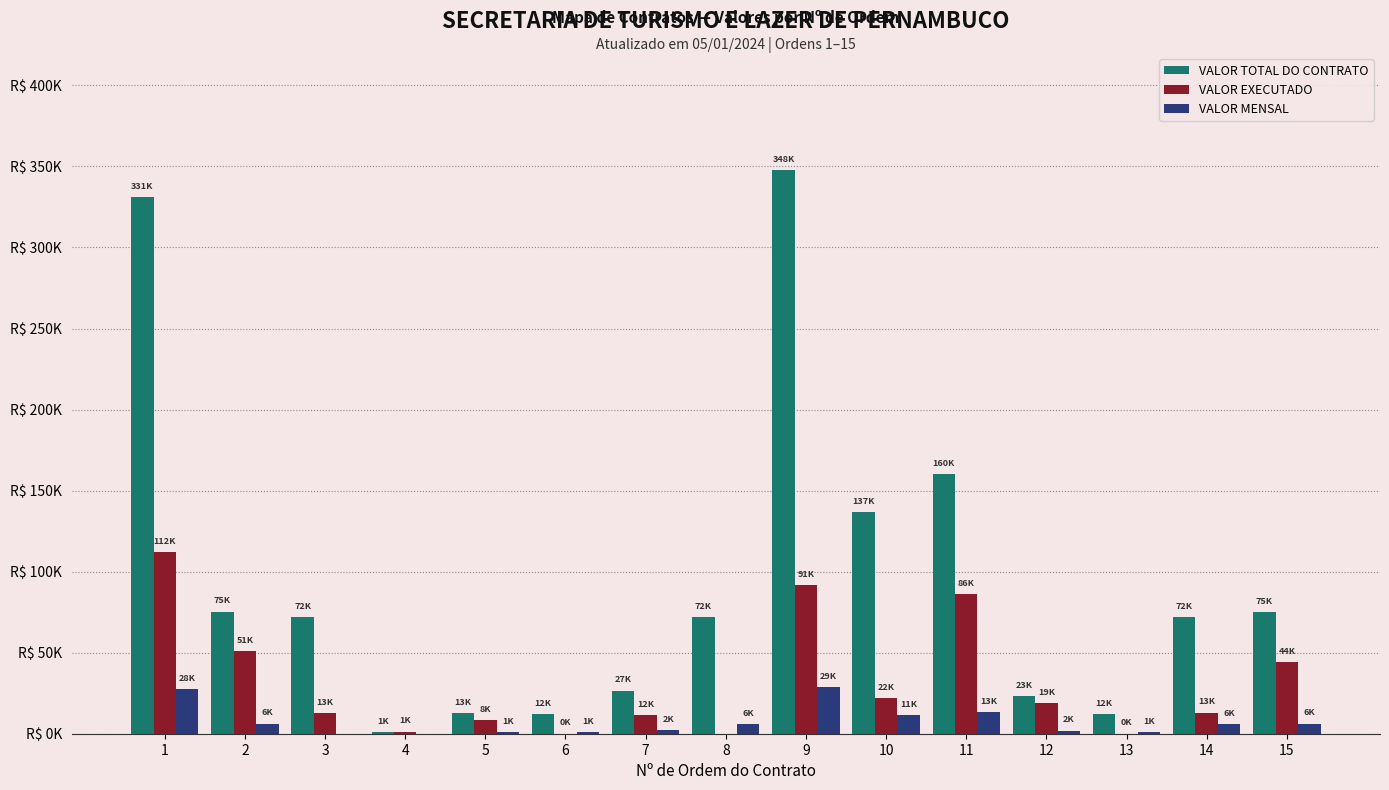

Rank the series by their average value, from highest to lowest.

VALOR TOTAL DO CONTRATO, VALOR EXECUTADO, VALOR MENSAL